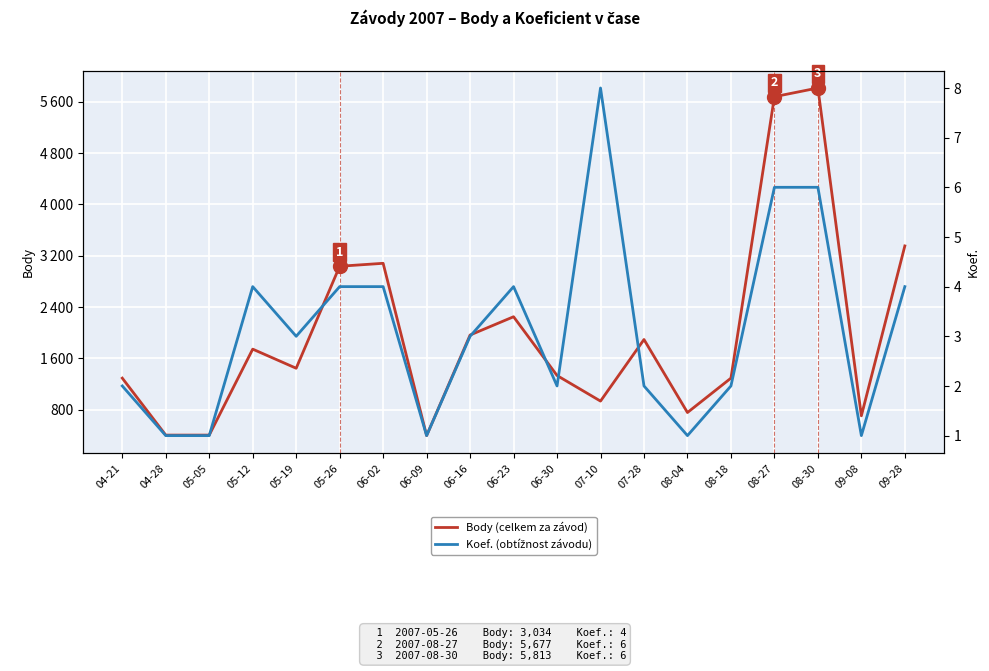

In Body (celkem za závod), how many points are lower than both neighbors (excluding endpoints)?

5